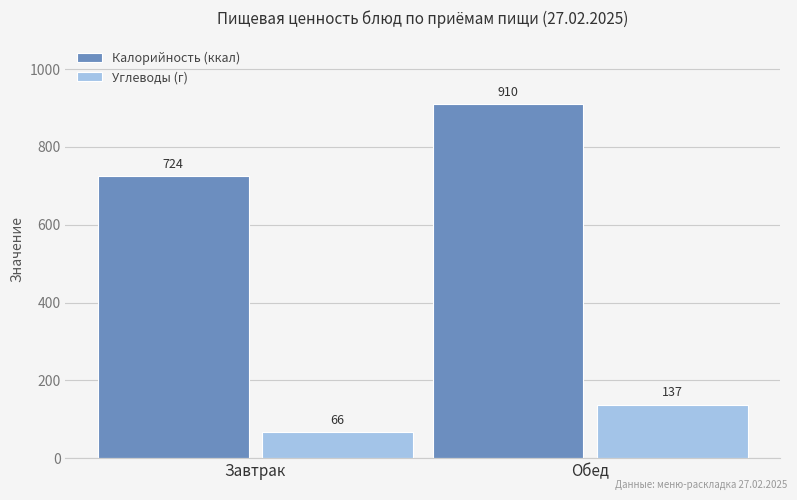

Between Завтрак and Обед, which series saw the biggest shift?

Калорийность (ккал)